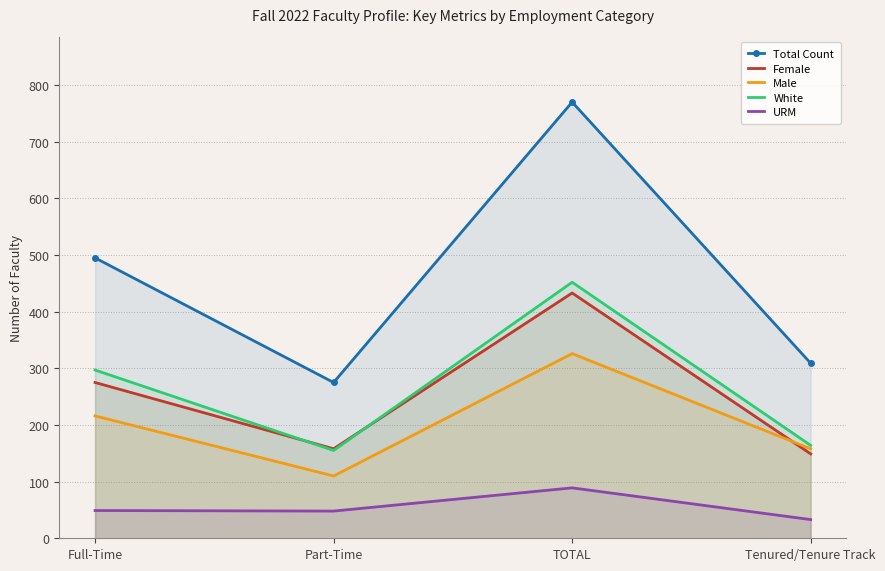

What is the sum of all Female values?

1015